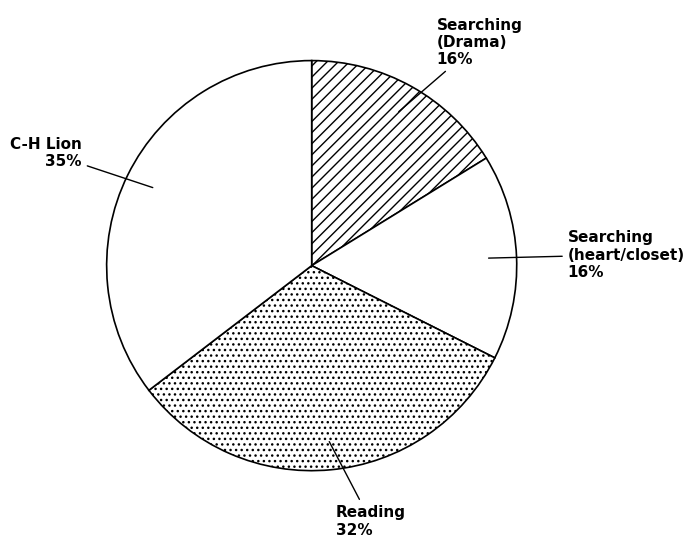

How many segments does this pie chart have?

4